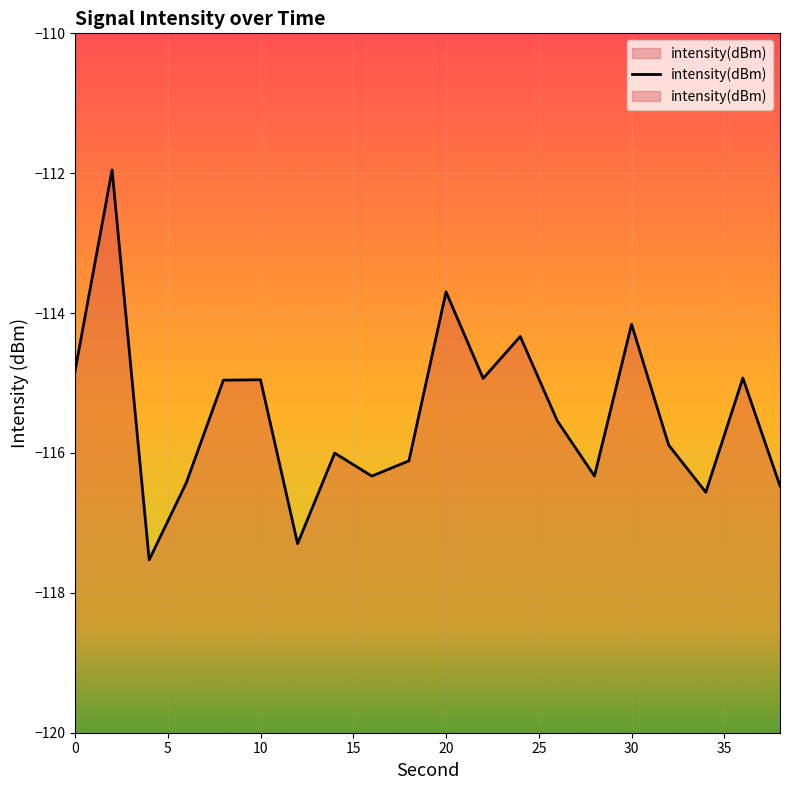

Between 30 and 24, which is larger?

30